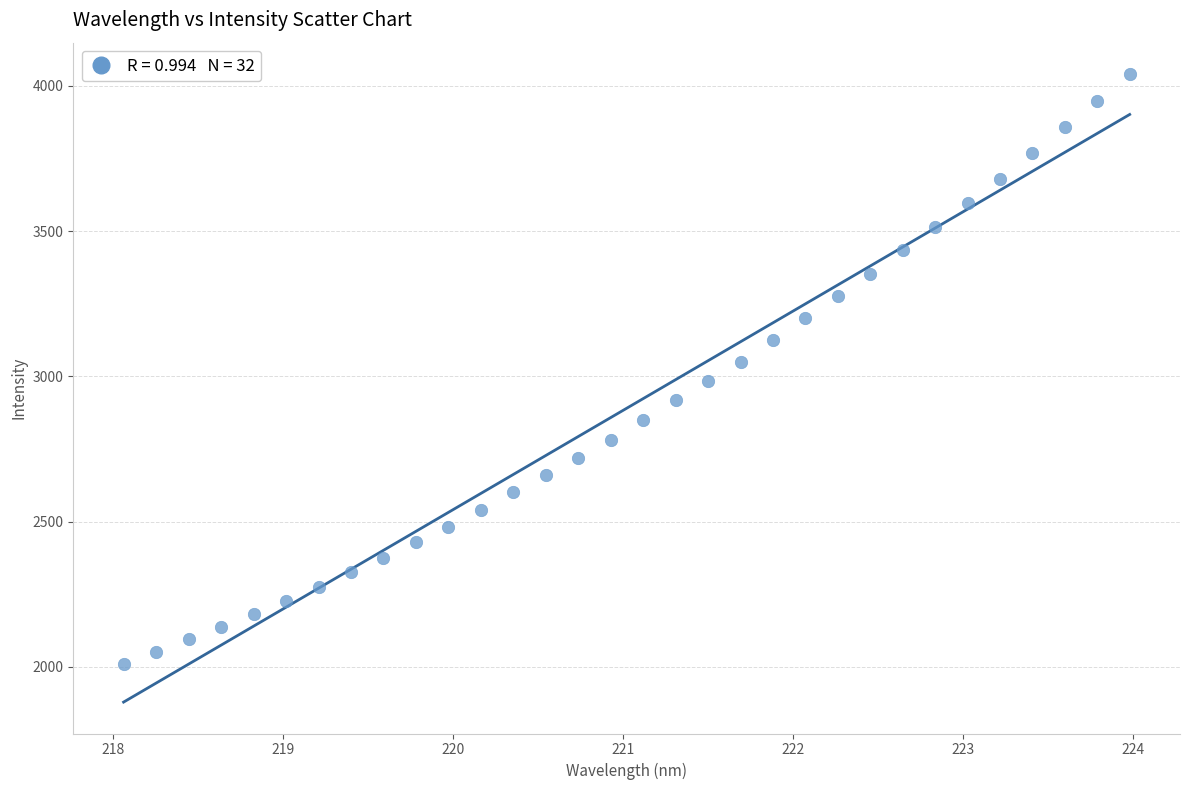

What is the range of X values (max minus min)?

5.9